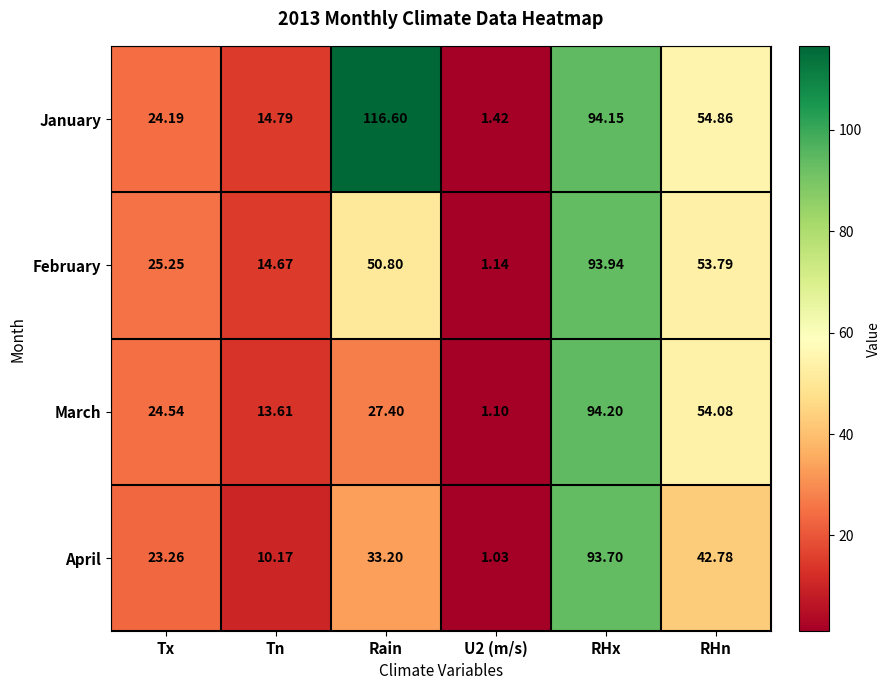

Which category has the highest value in the February series?

RHx